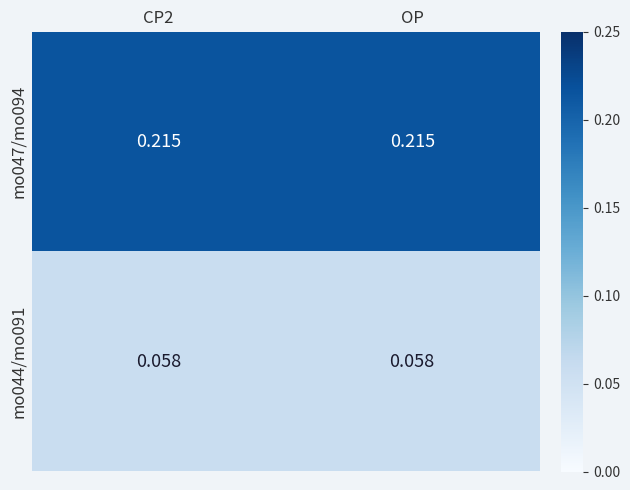

Is the value of mo047/mo094 at OP greater than the value of mo044/mo091 at CP2?

Yes